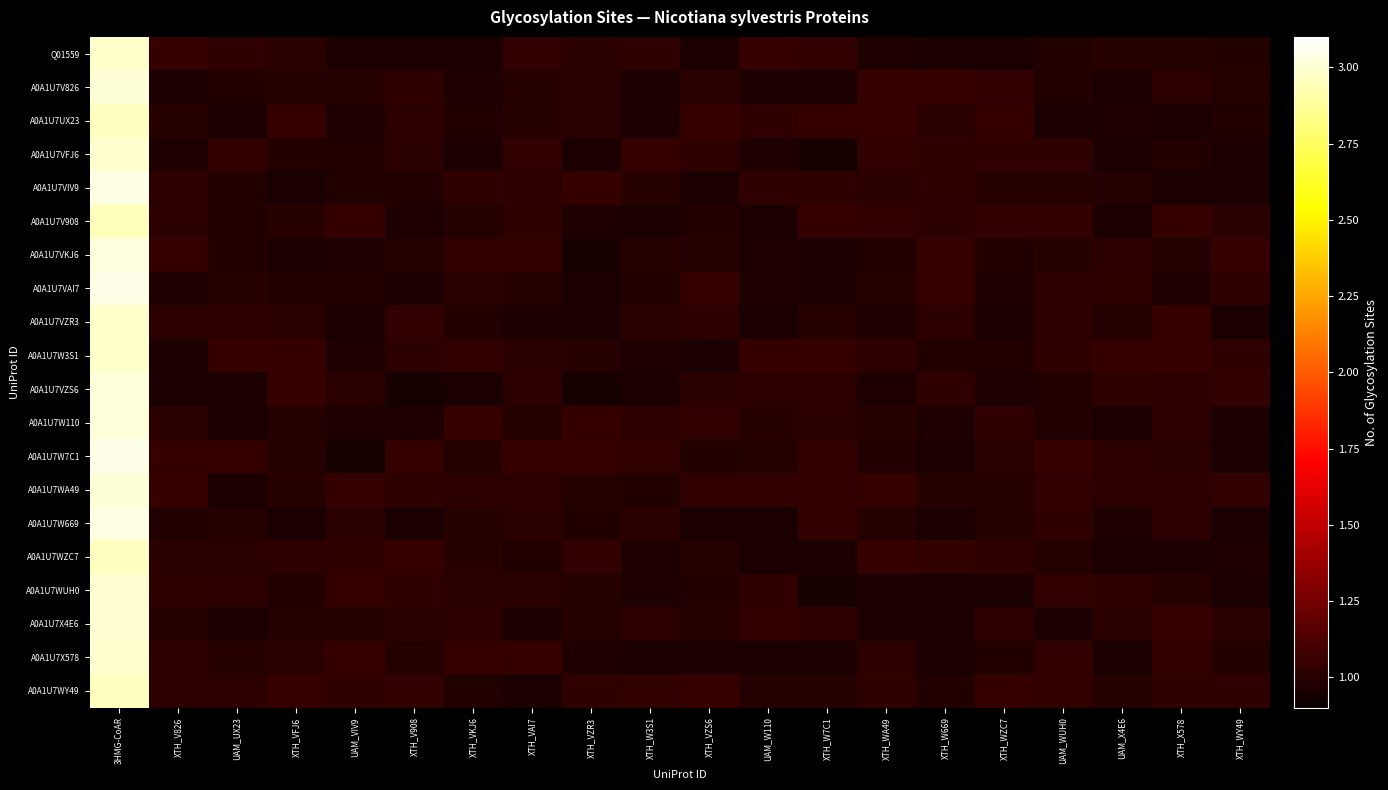

Rank the series at XTH_W7C1 from highest to lowest value.

A0A1U7UX23, A0A1U7V908, A0A1U7W3S1, A0A1U7WA49, A0A1U7W7C1, Q01559, A0A1U7W669, A0A1U7VIV9, A0A1U7X4E6, A0A1U7VZS6, A0A1U7W110, A0A1U7VZR3, A0A1U7WY49, A0A1U7VAI7, A0A1U7VKJ6, A0A1U7X578, A0A1U7V826, A0A1U7WZC7, A0A1U7WUH0, A0A1U7VFJ6